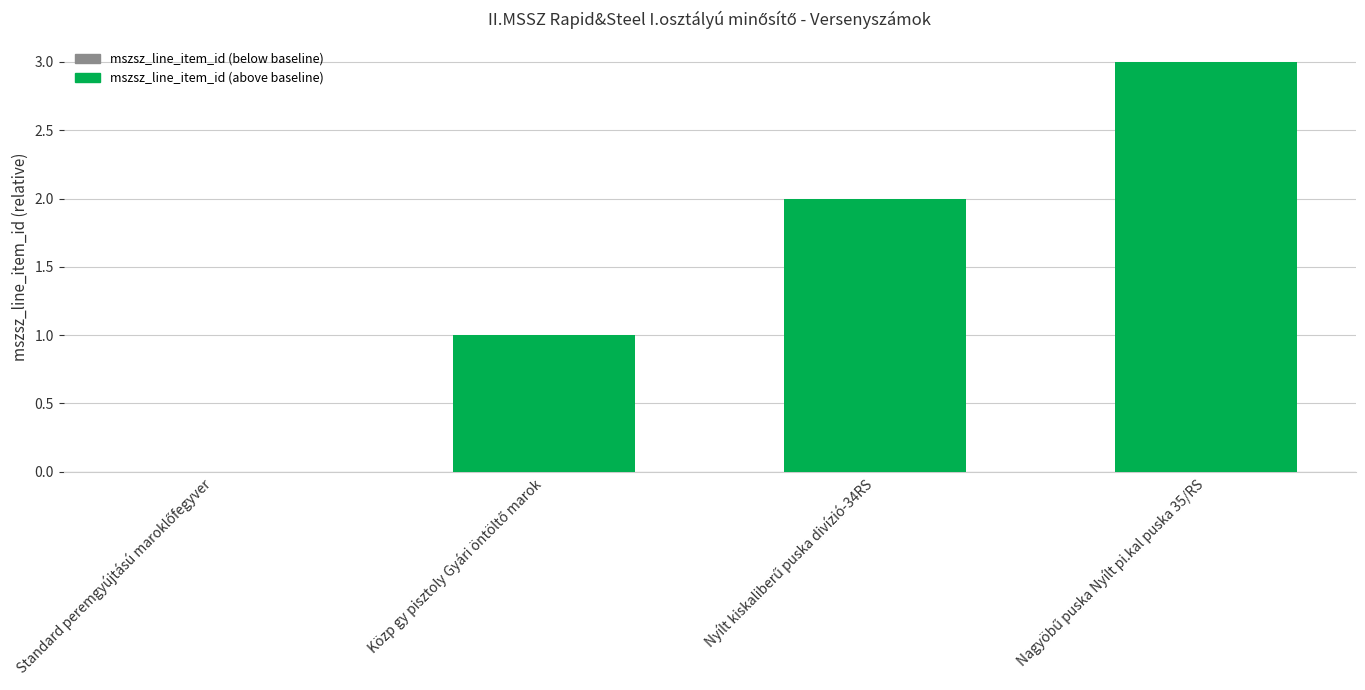

What is the greatest value displayed?

3